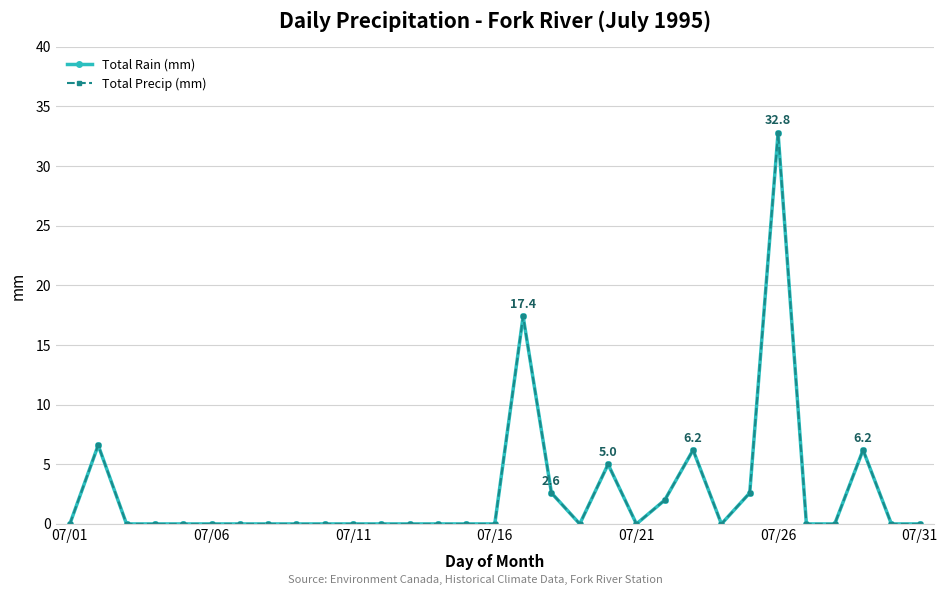

What is the average value of the Total Rain (mm) series?

2.6